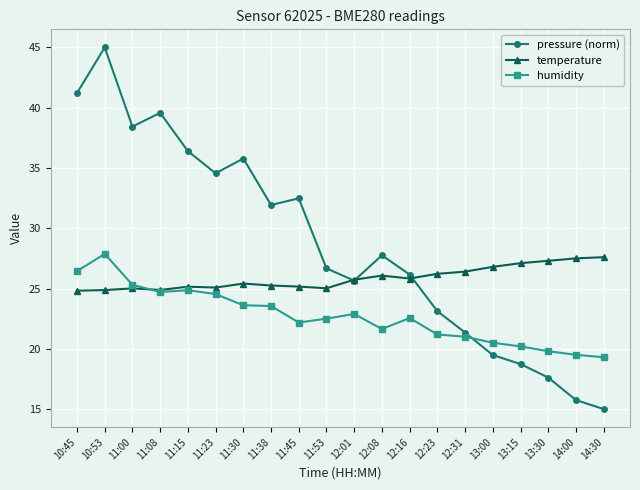

What position from the left is 14:00?

19